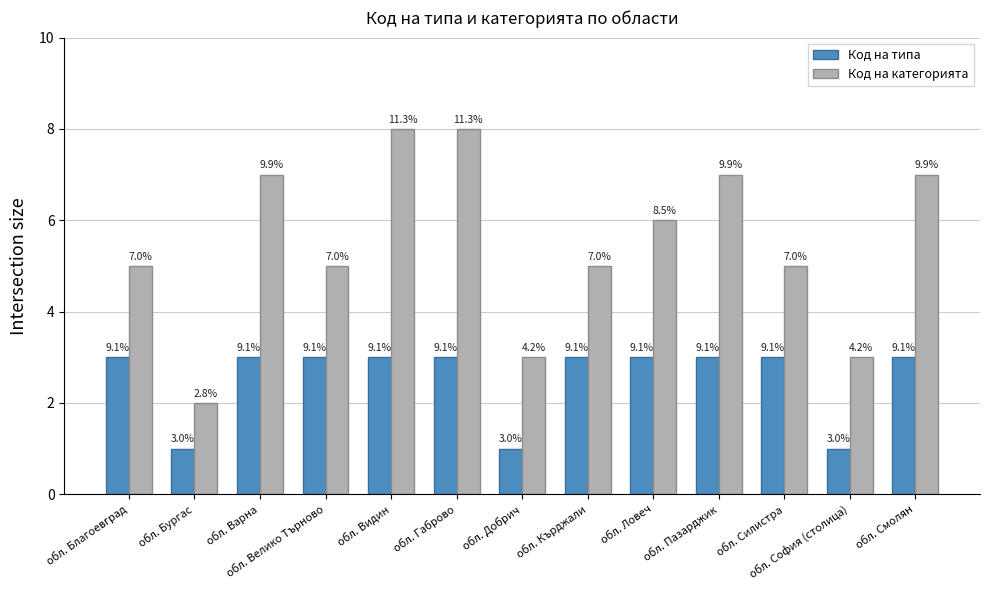

What is the greatest value displayed?

8